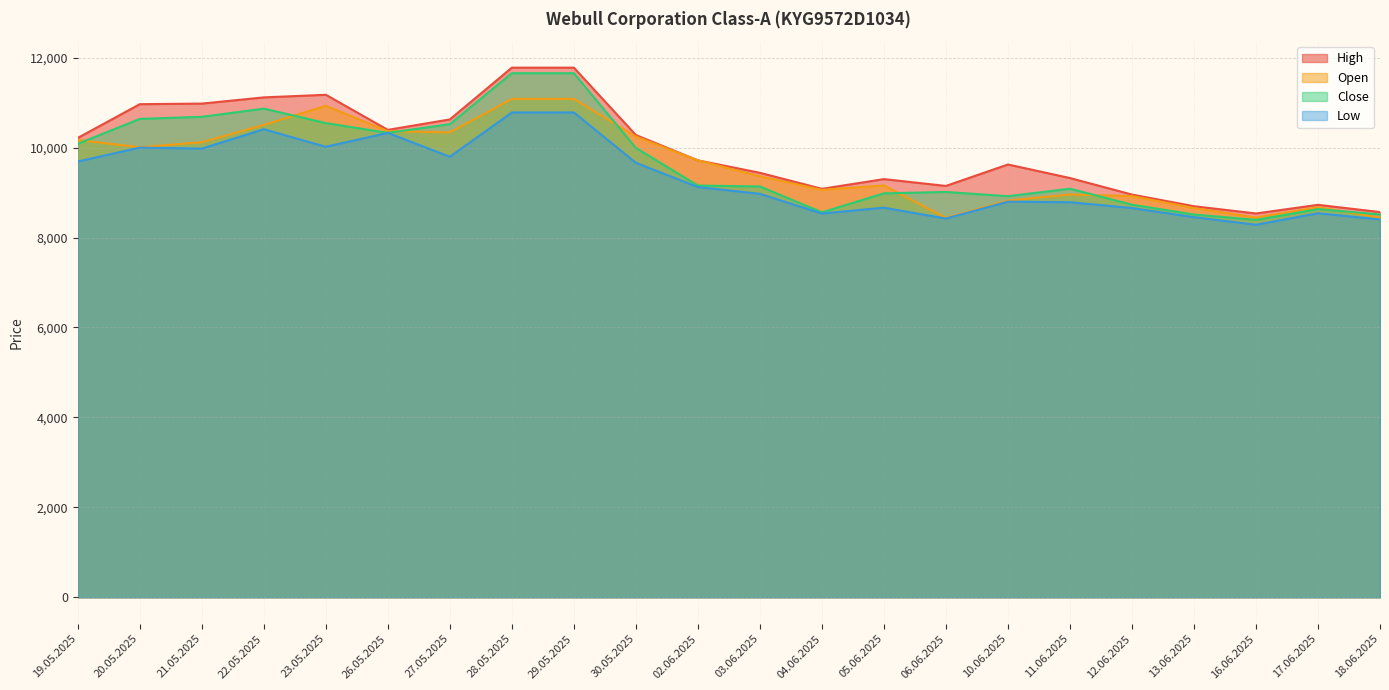

Where is the first local maximum for High?

23.05.2025